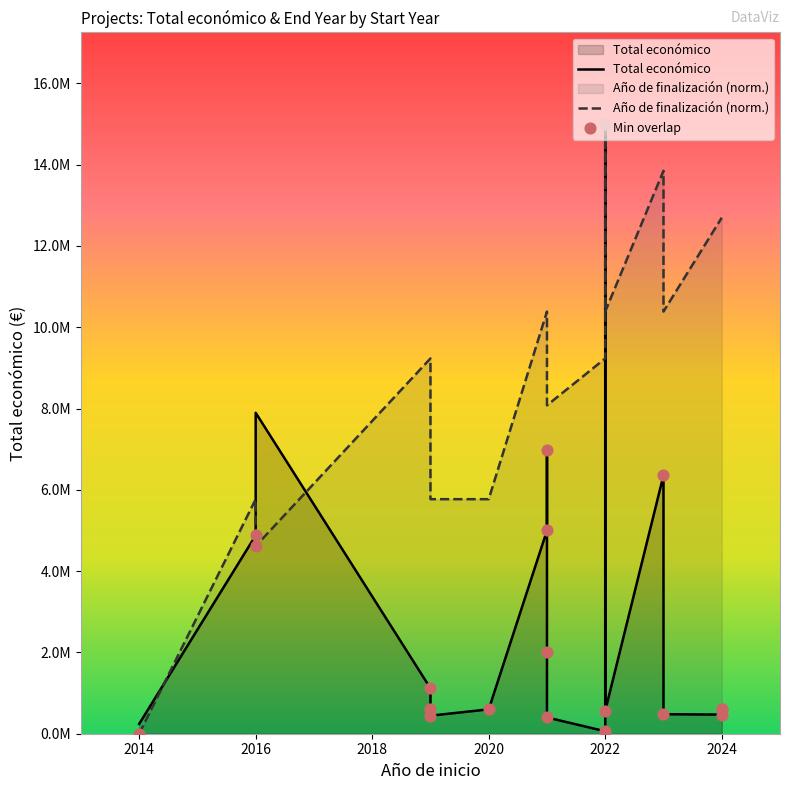

Is the value of Año de finalización (norm.) at 2022 greater than the value of Min overlap at 2024?

Yes